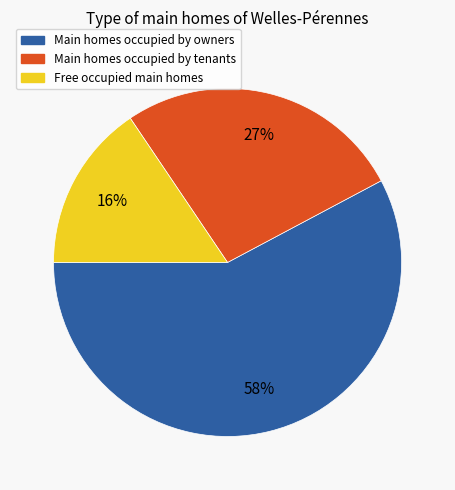

To the nearest percent, what percentage of the pie is Main homes occupied by tenants?

27%